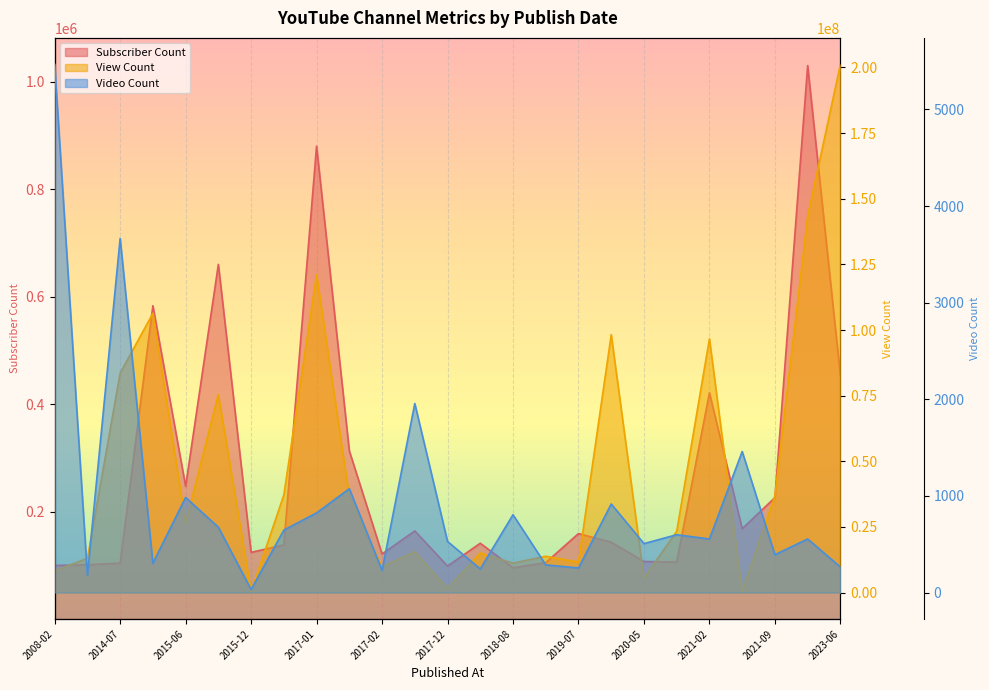

How many interior local peaks does the Subscriber Count series have?

8